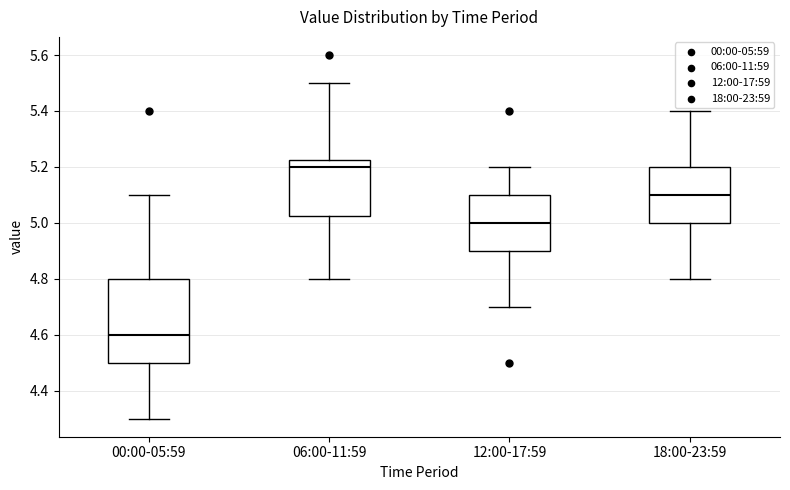

Reading left to right, transcribe this box plot: for each box, give where its median line is, the range the box spans, and where its two whiskers end, as read against the y-axis. The values are not printed on the chart, so give them approximately, as read against the axis.

00:00-05:59: median 4.60, box 4.50 to 4.80, whiskers 4.30 to 5.10
06:00-11:59: median 5.20, box 5.02 to 5.22, whiskers 4.80 to 5.50
12:00-17:59: median 5.00, box 4.90 to 5.10, whiskers 4.70 to 5.20
18:00-23:59: median 5.10, box 5.00 to 5.20, whiskers 4.80 to 5.40